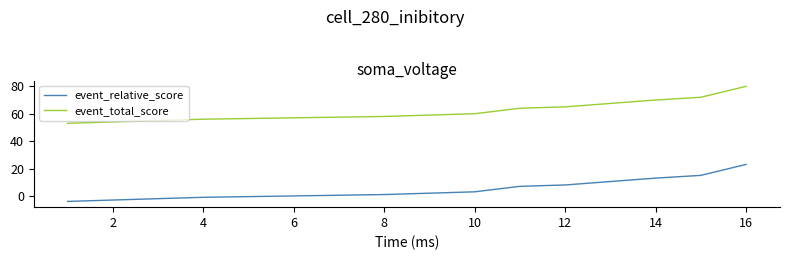

List the series in order of their peak value, lowest first.

event_relative_score, event_total_score